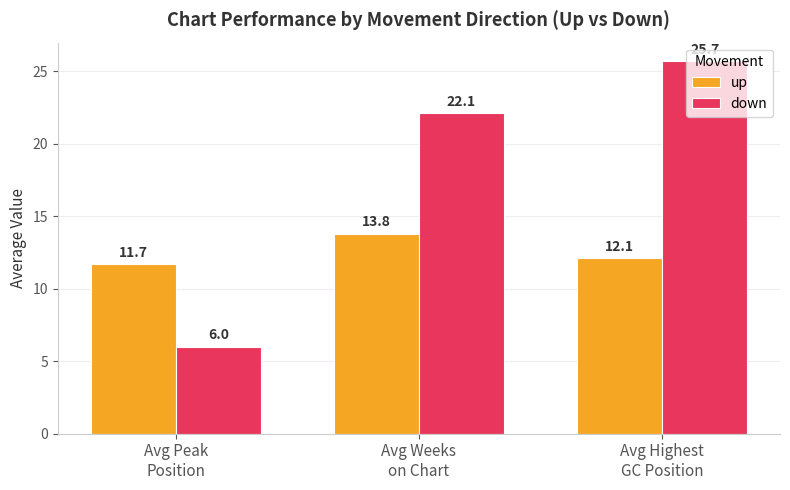

Reading left to right, list all the values displayed in this chart.

up: 11.7	13.8	12.1
down: 6.0	22.1	25.7